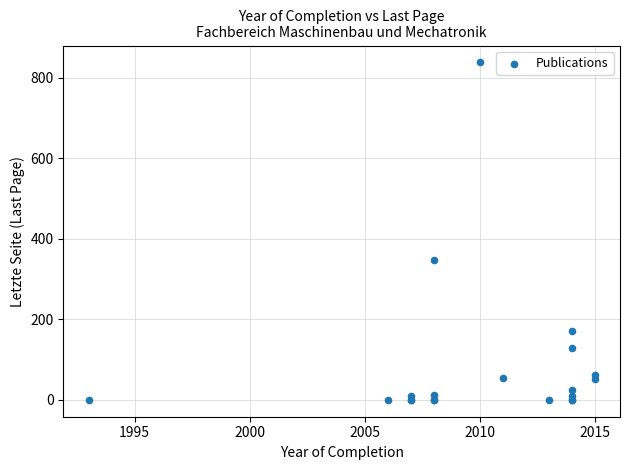

What Y value in the scatter plot is closest to 419?

348